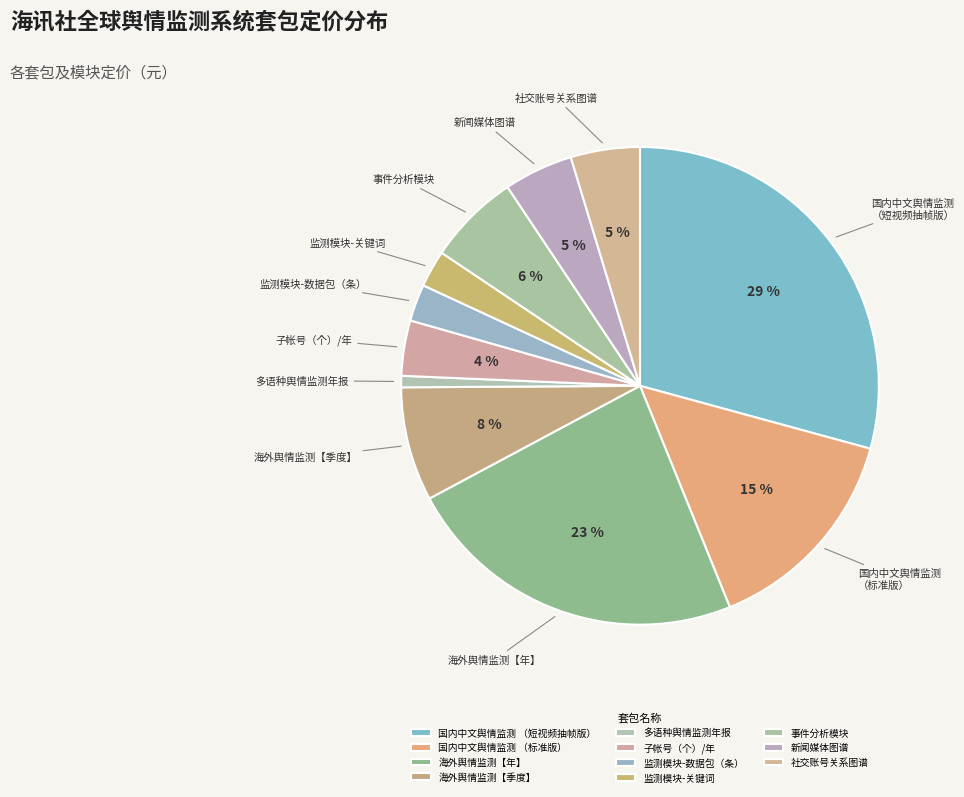

Do 子帐号（个）/年 and 事件分析模块 together represent more than half of the pie?

No